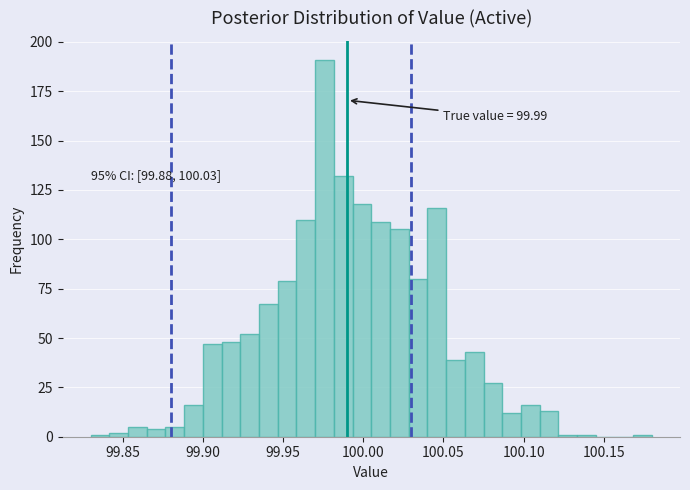

Around what value on the x-axis is the tallest bar? Give the approximate position of its centre, as read against the axis.

99.975